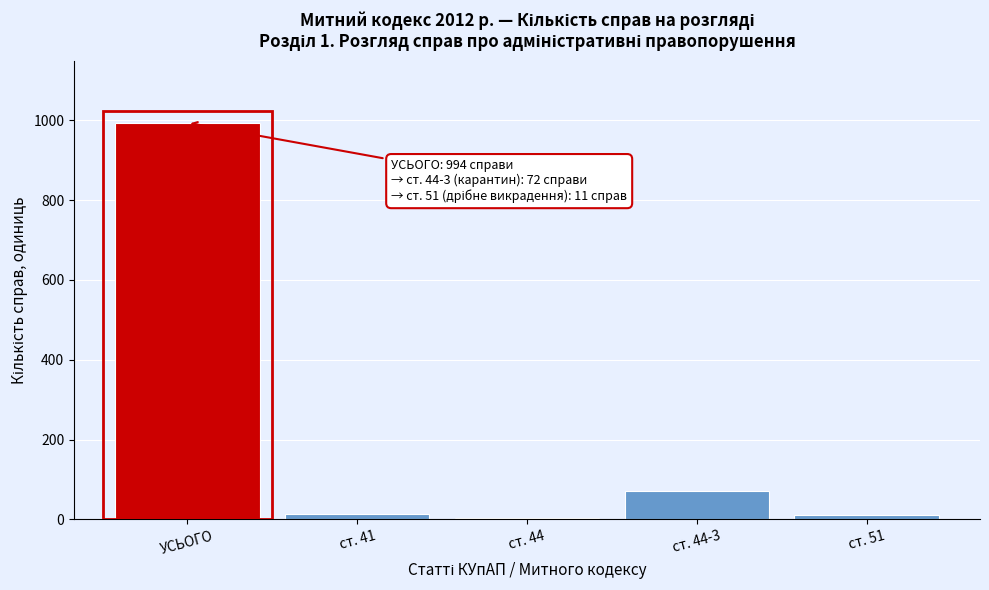

Which has a higher value, УСЬОГО or ст. 44?

УСЬОГО